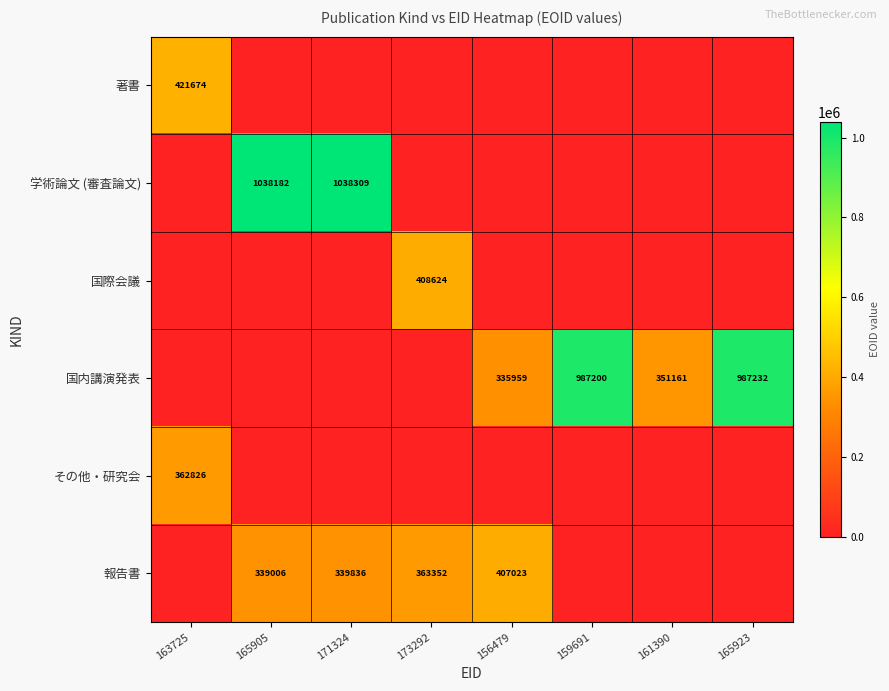

Is the value of 国内講演発表 at 161390 greater than the value of 報告書 at 165905?

Yes